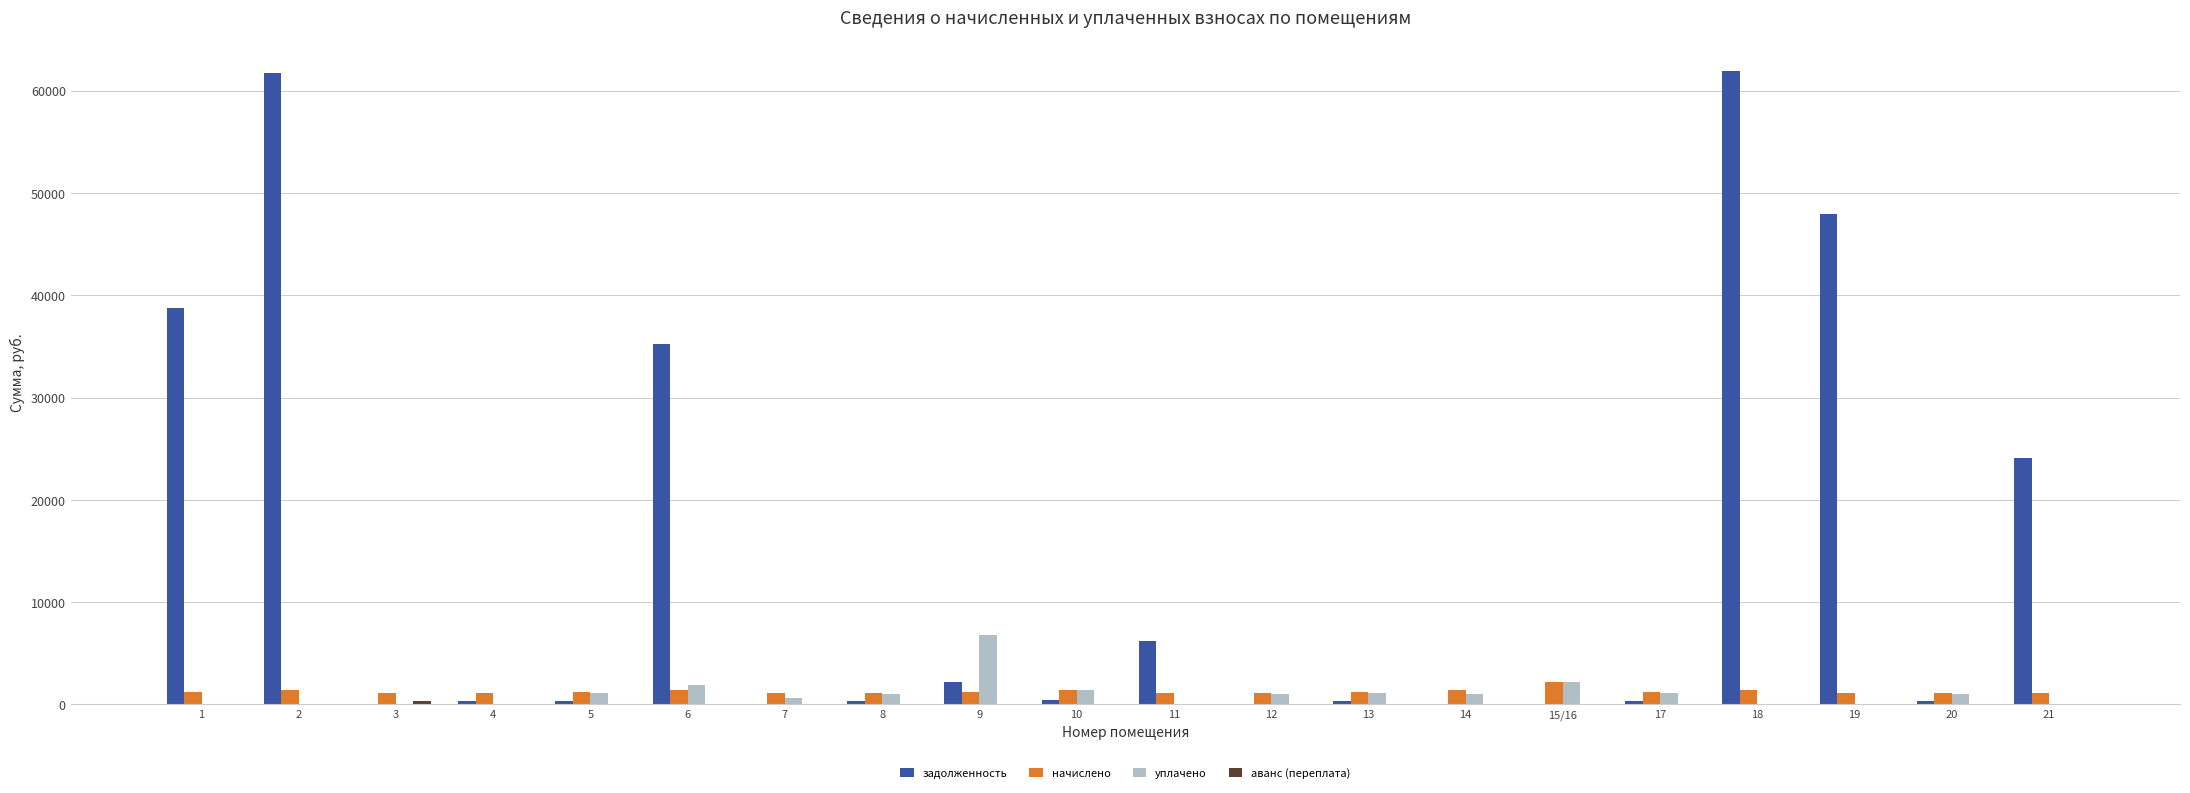

Which series has the largest total across all categories?

задолженность